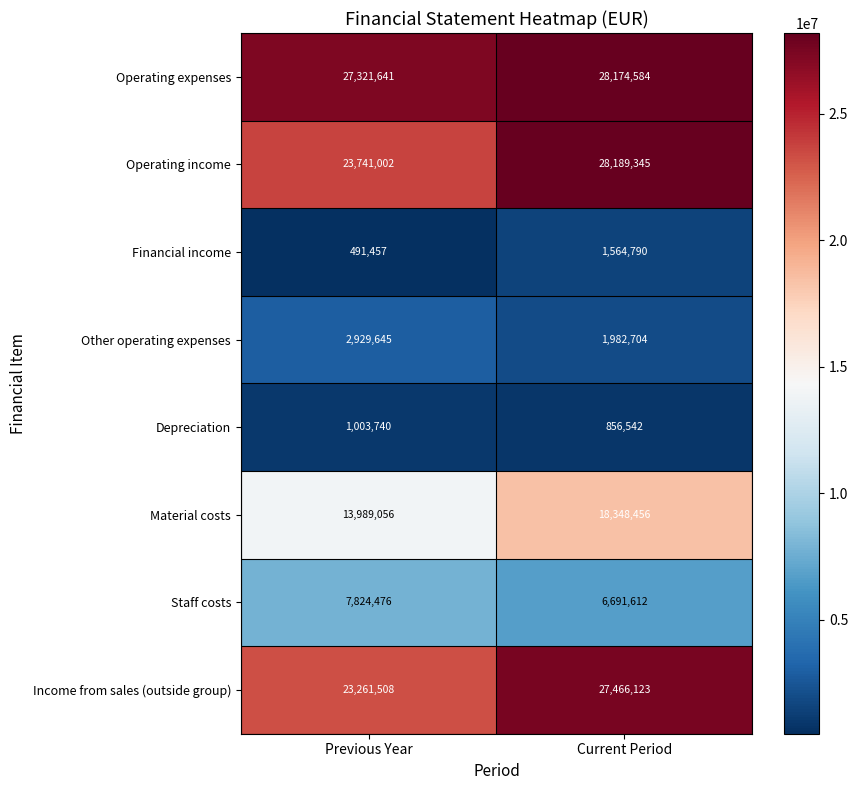

Rank the series at Previous Year from highest to lowest value.

Operating expenses, Operating income, Income from sales (outside group), Material costs, Staff costs, Other operating expenses, Depreciation, Financial income